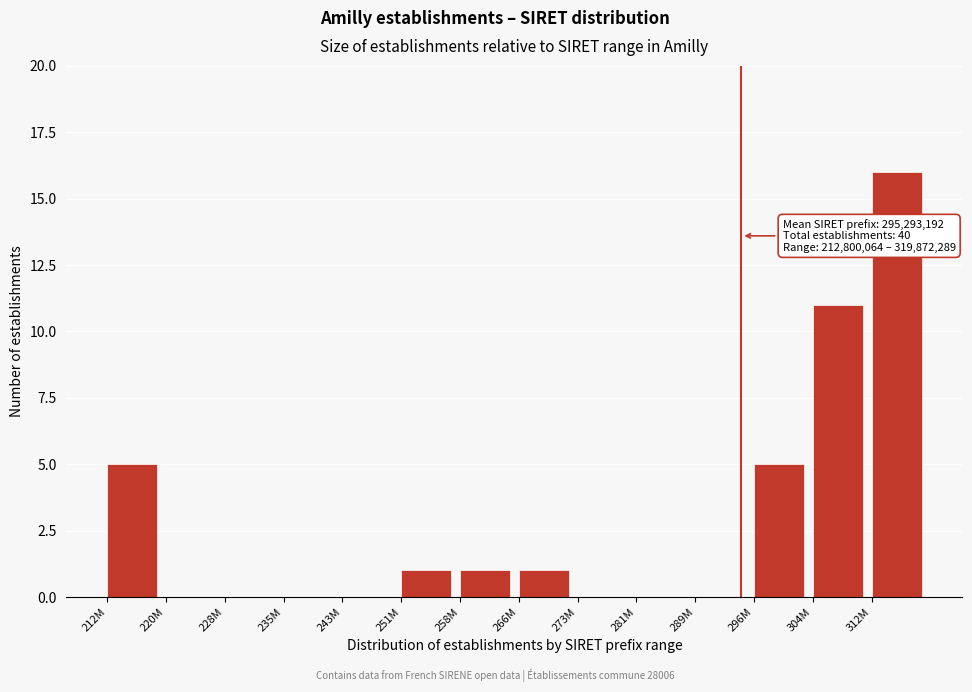

Reading left to right, list all the values displayed in this chart.

212M=5	220M=0	228M=0	235M=0	243M=0	251M=1	258M=1	266M=1	273M=0	281M=0	289M=0	296M=5	304M=11	312M=16